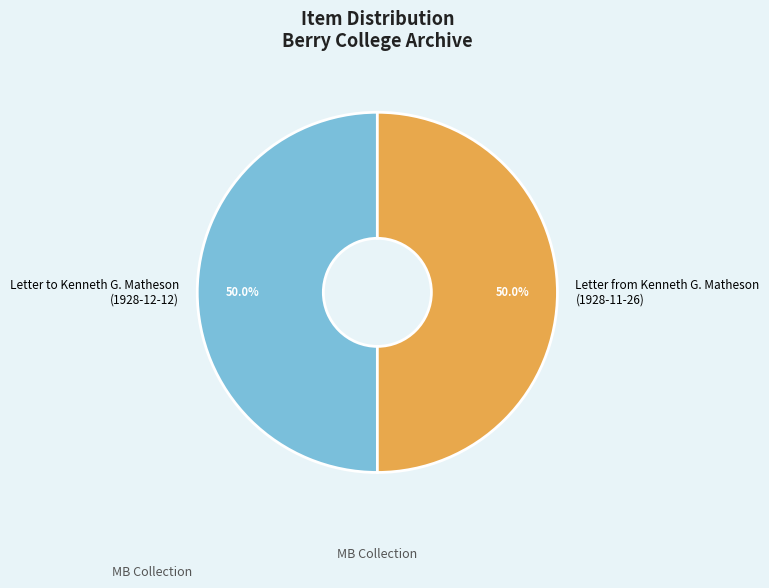

What is the ratio of the value at Letter to Kenneth G. Matheson (1928-12-12) to the value at Letter from Kenneth G. Matheson (1928-11-26)?

1.0